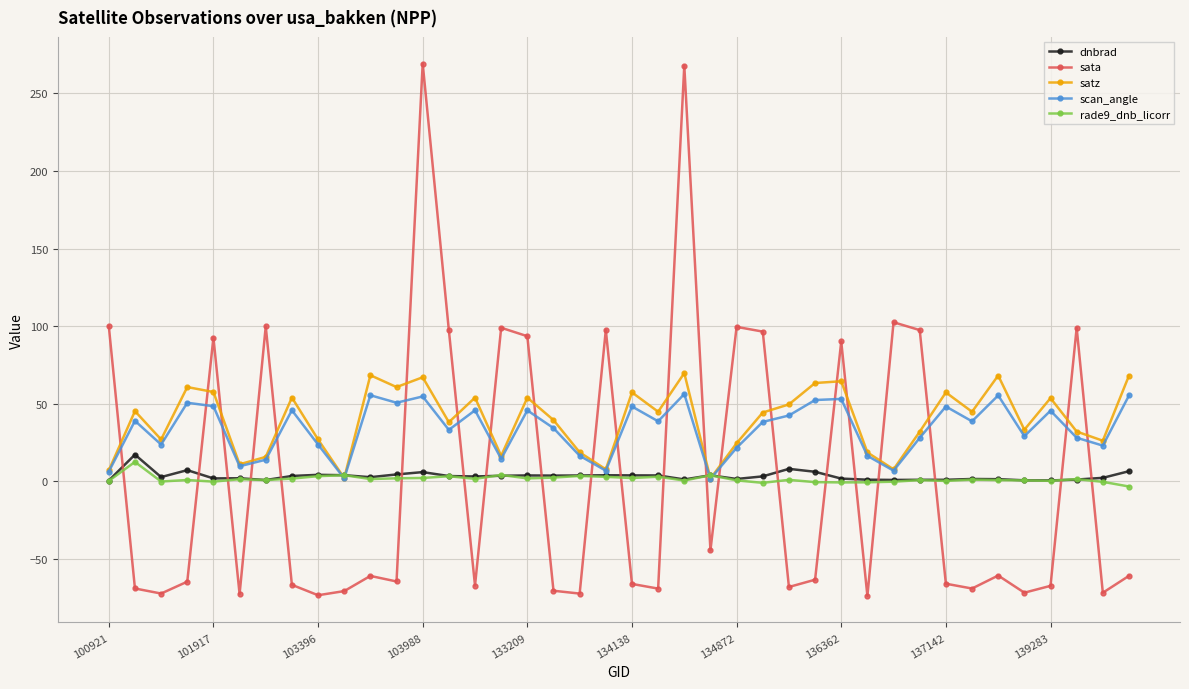

How many lines are shown in the chart?

5